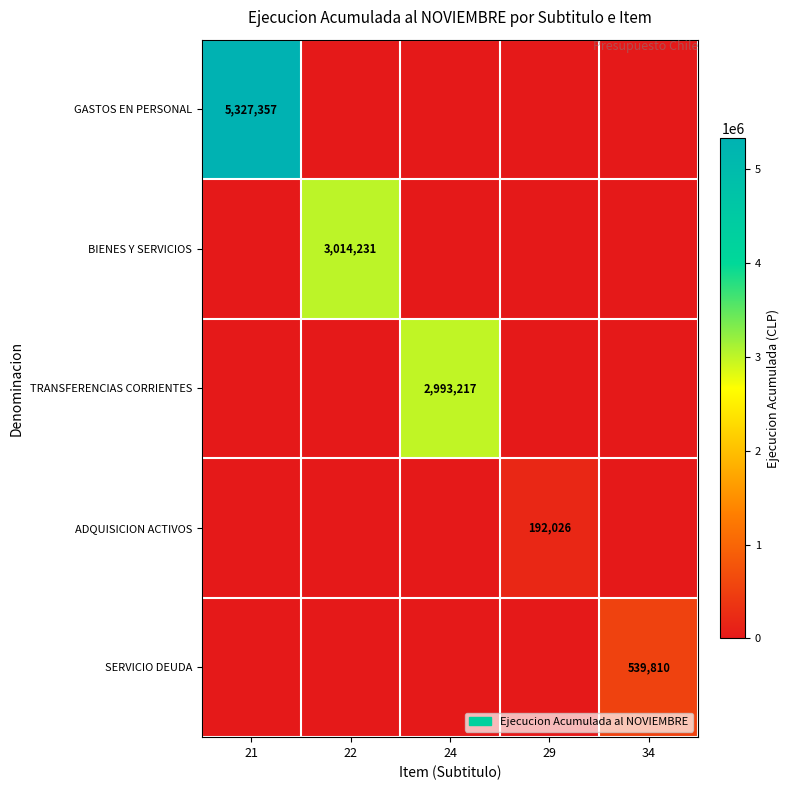

The value of TRANSFERENCIAS CORRIENTES at 24 is 2993217. True or false?

True